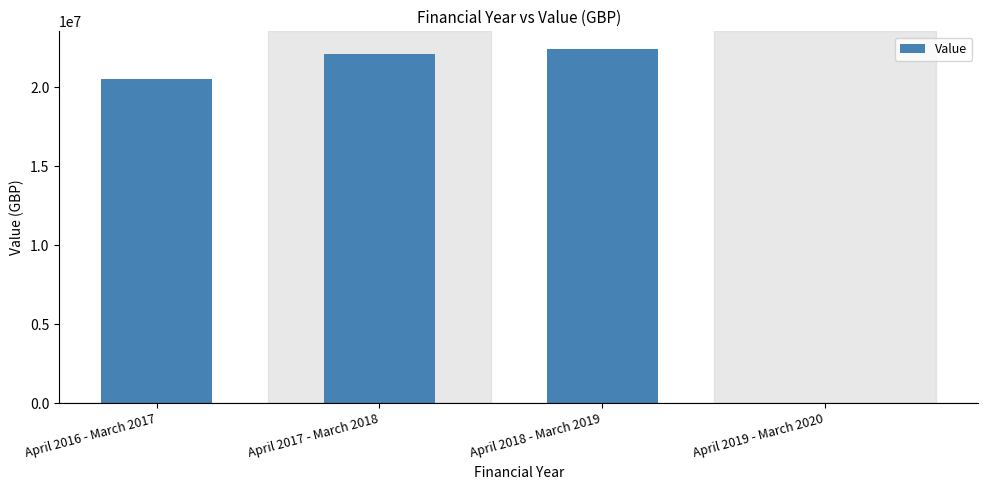

What is the maximum value shown in the chart?

22399999